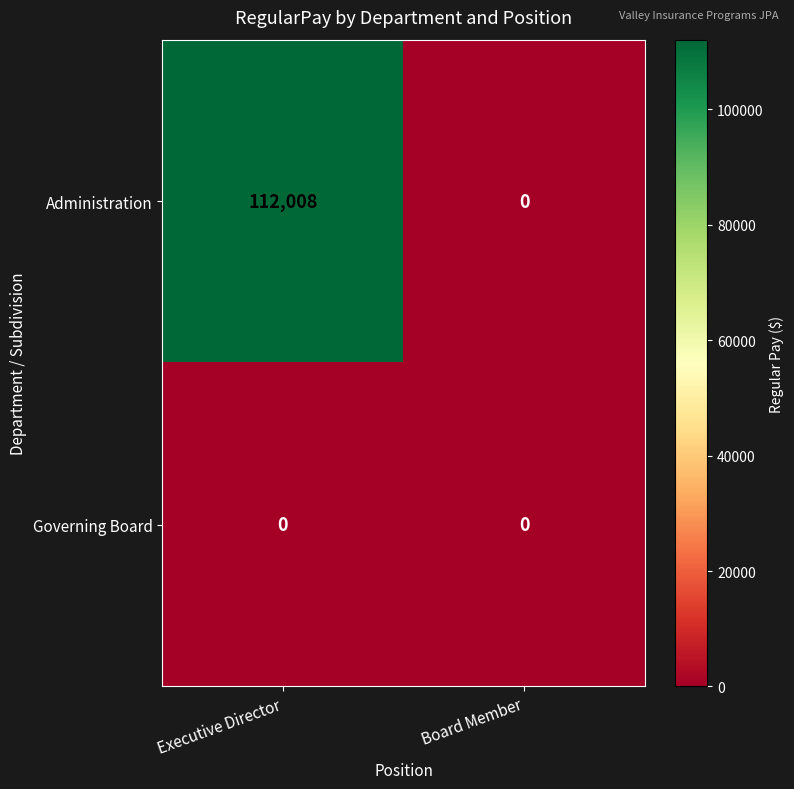

How many values in Administration are above zero?

1